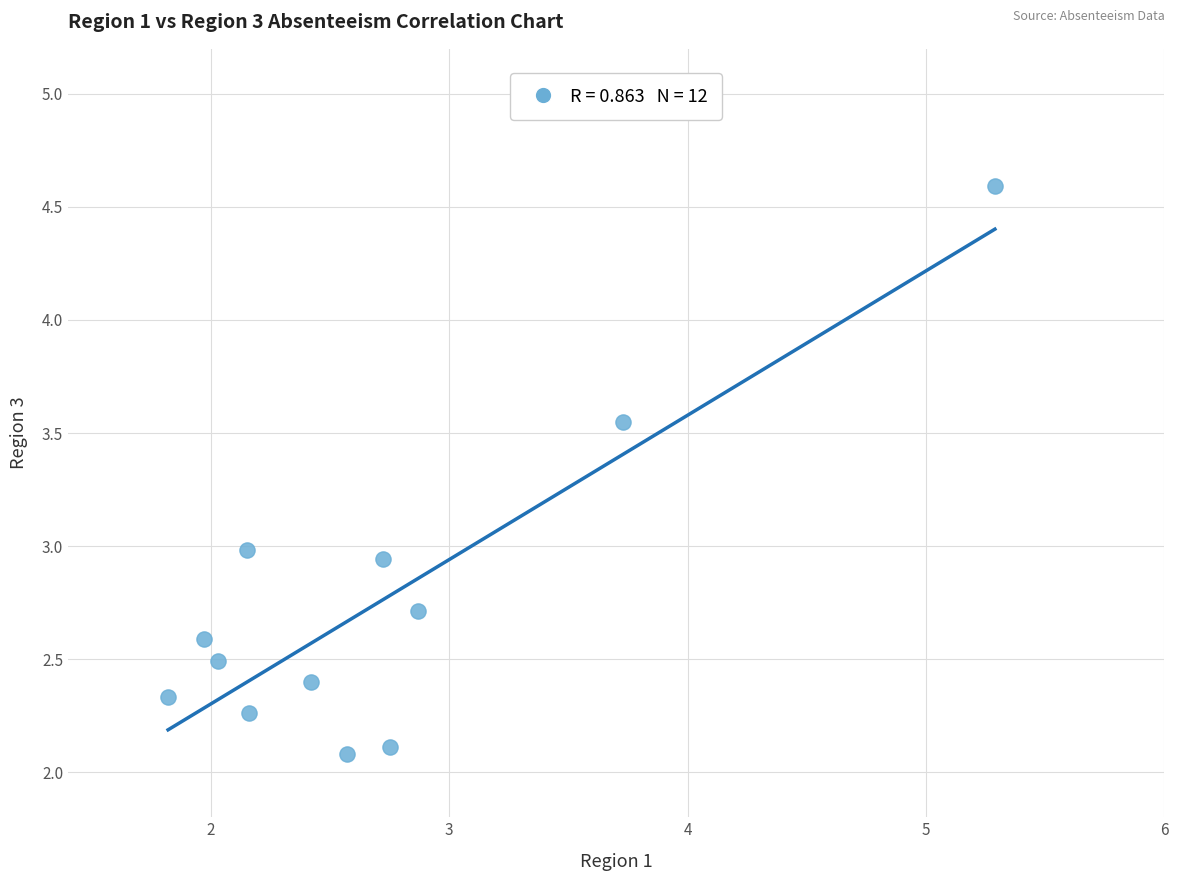

What is the average X value?

2.7